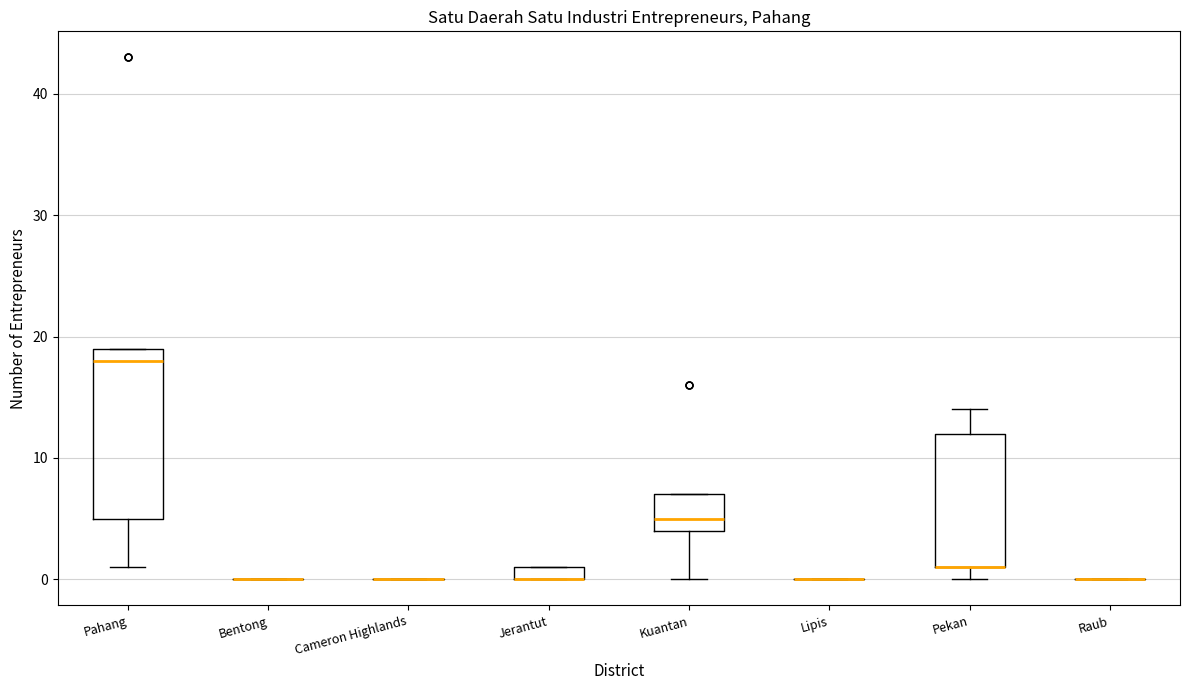

Where does the median line of the box for Pahang sit on the y-axis? The values are not printed on the chart, so give them approximately, as read against the axis.

18